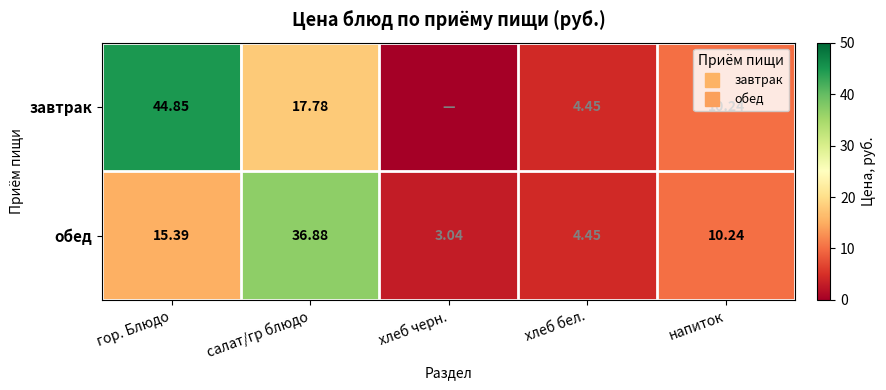

Rank the series at салат/гр блюдо from lowest to highest value.

завтрак, обед